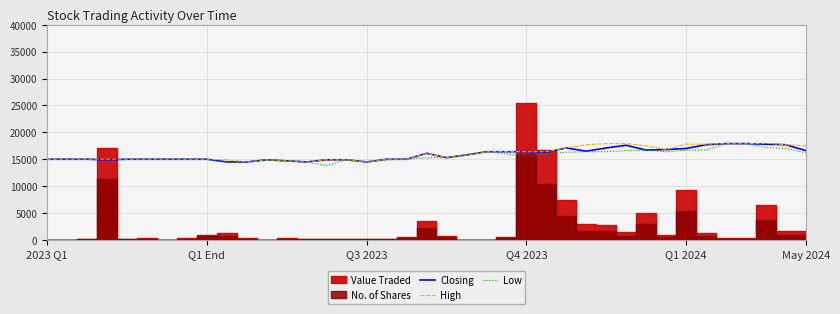

How many data points does each series have?

39